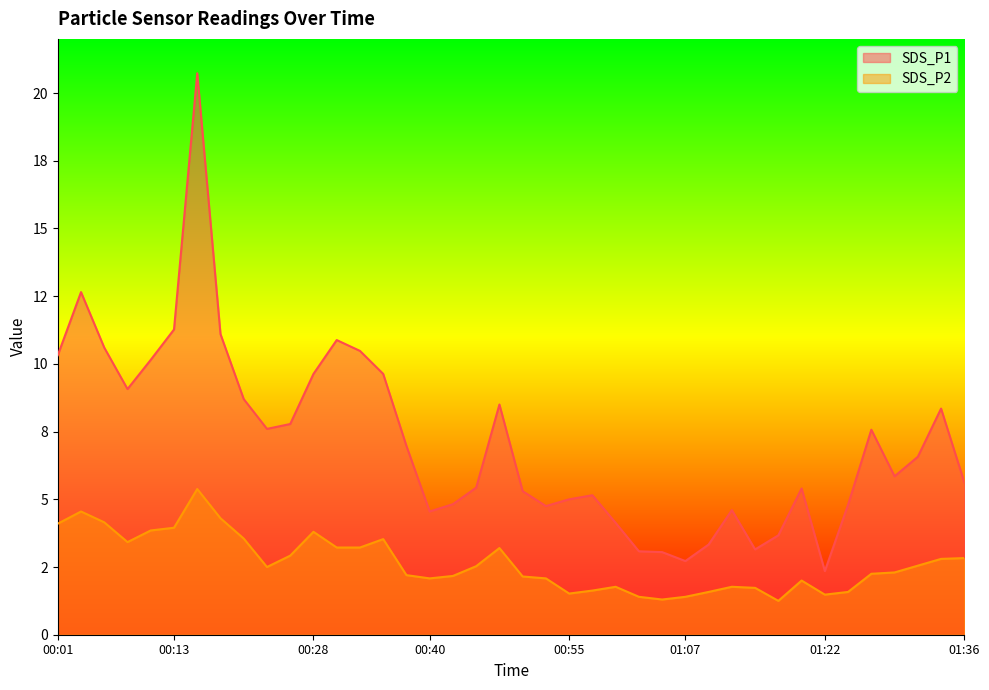

Reading left to right, what are all the values shown in this chart?

SDS_P1: 10.3	12.7	10.6	9.1	10.2	11.3	20.7	11.1	8.7	7.6	7.8	9.6	10.9	10.5	9.6	7.0	4.5	4.8	5.4	8.5	5.3	4.8	5.0	5.2	4.1	3.1	3.0	2.7	3.3	4.6	3.1	3.7	5.4	2.4	4.8	7.6	5.8	6.6	8.3	5.6
SDS_P2: 4.1	4.5	4.2	3.4	3.9	4.0	5.4	4.3	3.5	2.5	2.9	3.8	3.2	3.2	3.5	2.2	2.1	2.2	2.5	3.2	2.1	2.1	1.5	1.6	1.8	1.4	1.3	1.4	1.6	1.8	1.7	1.2	2.0	1.5	1.6	2.2	2.3	2.5	2.8	2.8